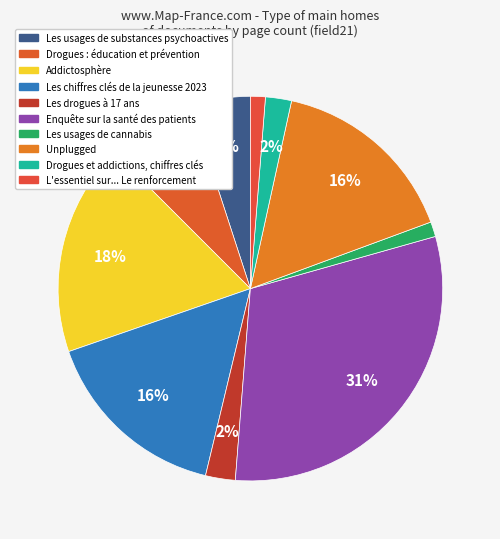

Which has a higher value, Enquête sur la santé des patients or Addictosphère?

Enquête sur la santé des patients